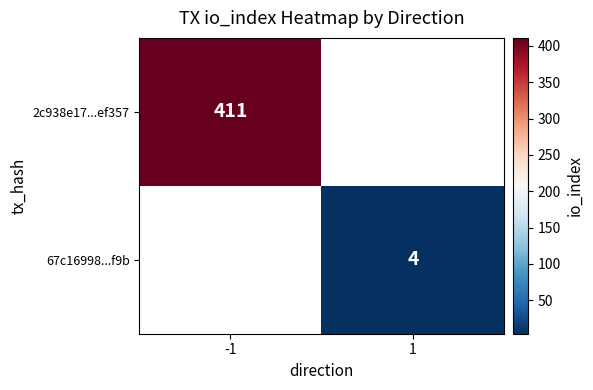

The 2c938e17...ef357 series shows 411 at -1. True or false?

True